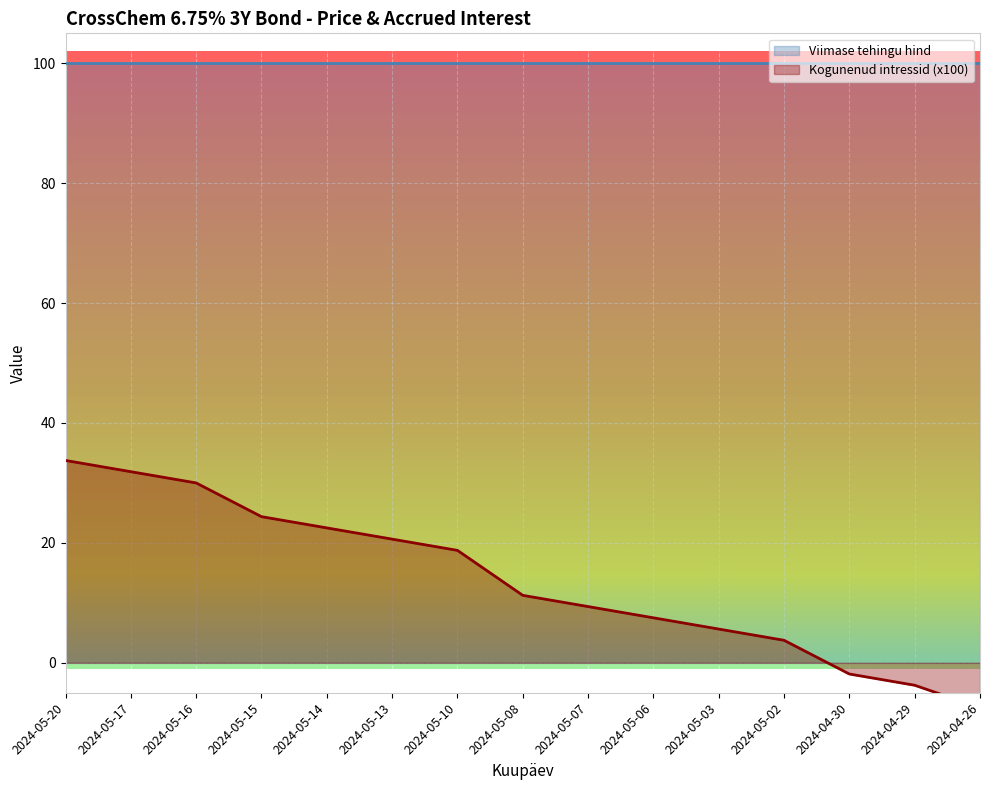

Rank the categories by value from lowest to highest.

2024-04-26, 2024-04-29, 2024-04-30, 2024-05-02, 2024-05-03, 2024-05-06, 2024-05-07, 2024-05-08, 2024-05-10, 2024-05-13, 2024-05-14, 2024-05-15, 2024-05-16, 2024-05-17, 2024-05-20